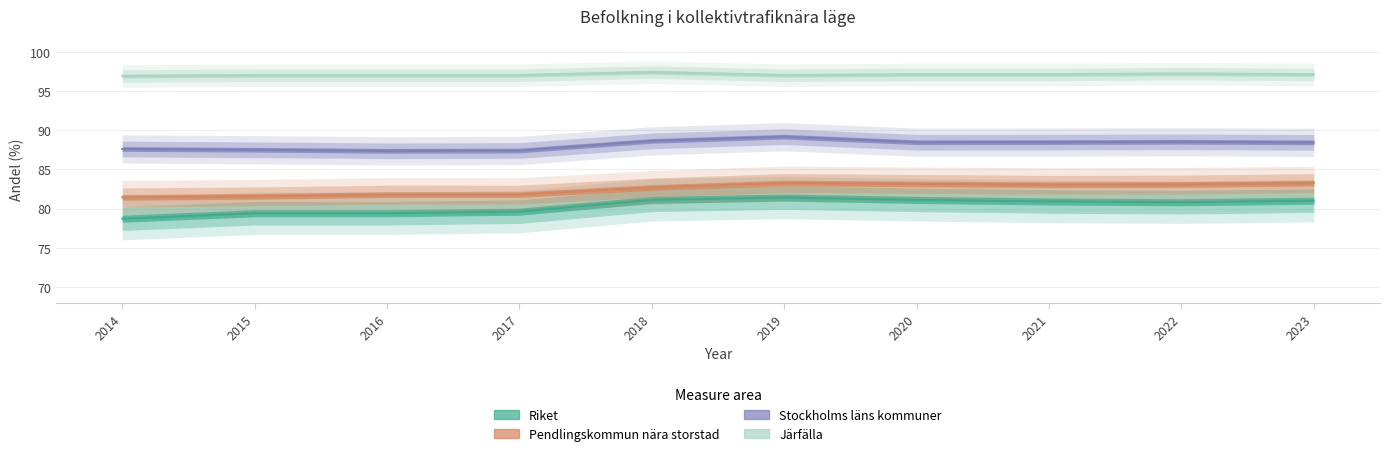

At which label does Stockholms läns kommuner first exceed 88?

2018